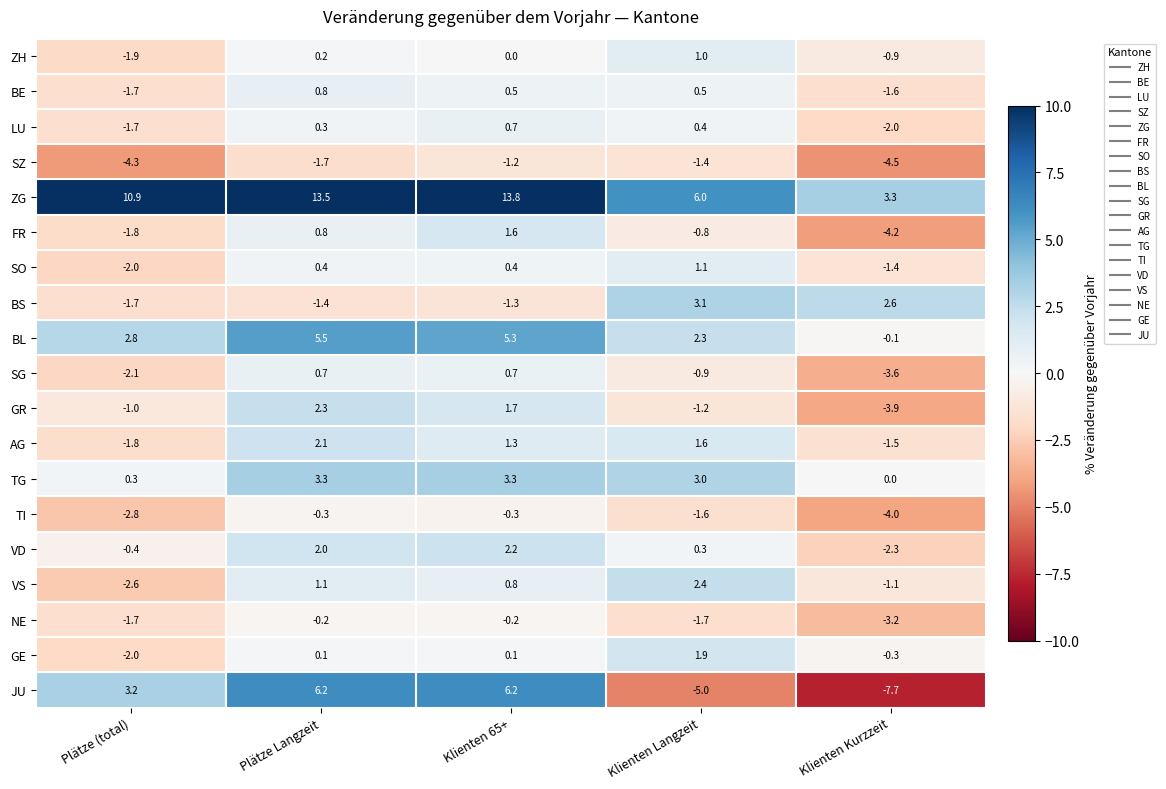

What is the smallest value displayed?

-7.7